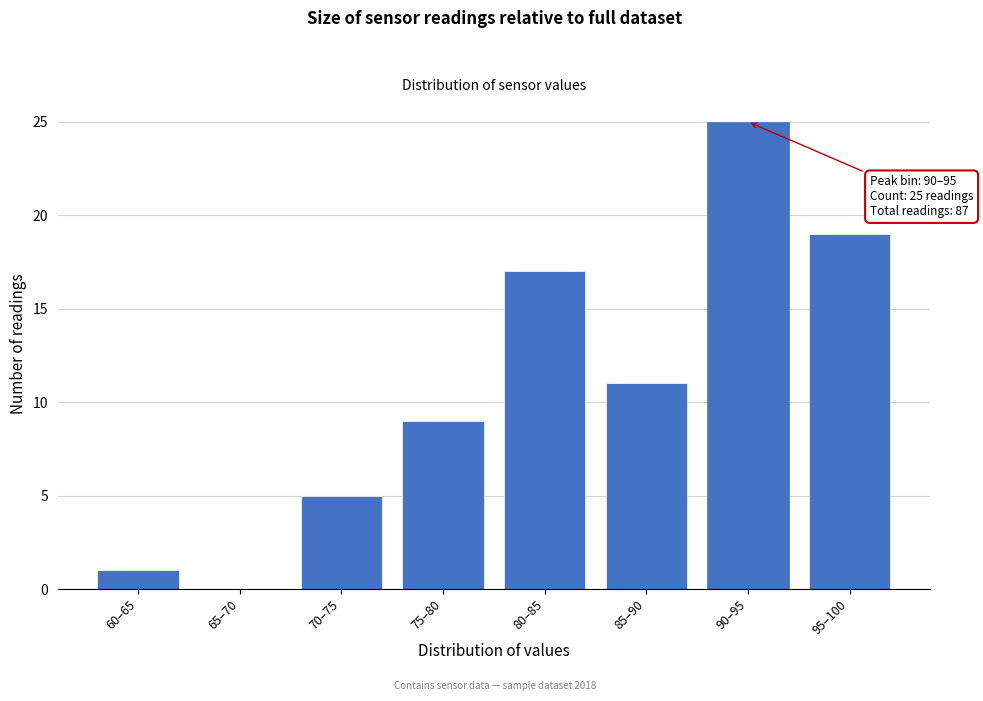

Reading right to left, transcribe all the data shown in this chart.

95–100=19	90–95=25	85–90=11	80–85=17	75–80=9	70–75=5	65–70=0	60–65=1